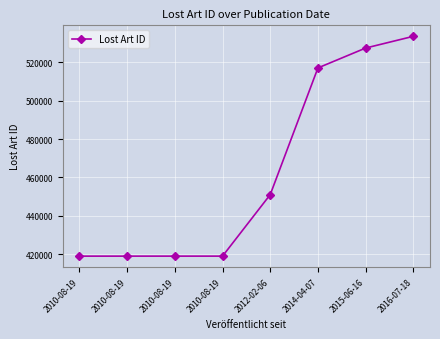

Reading left to right, extract all data points from this chart.

419022	419024	419026	419027	451049	516994	527346	533450